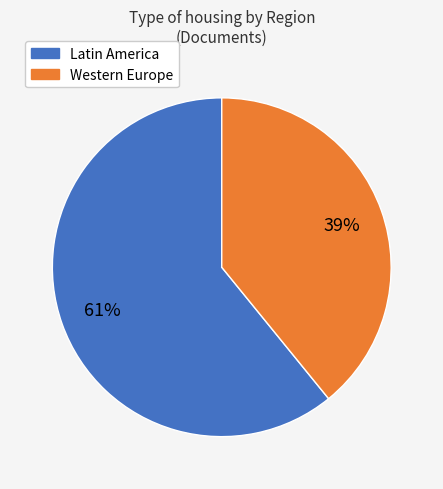

Count the number of slices in the pie.

2